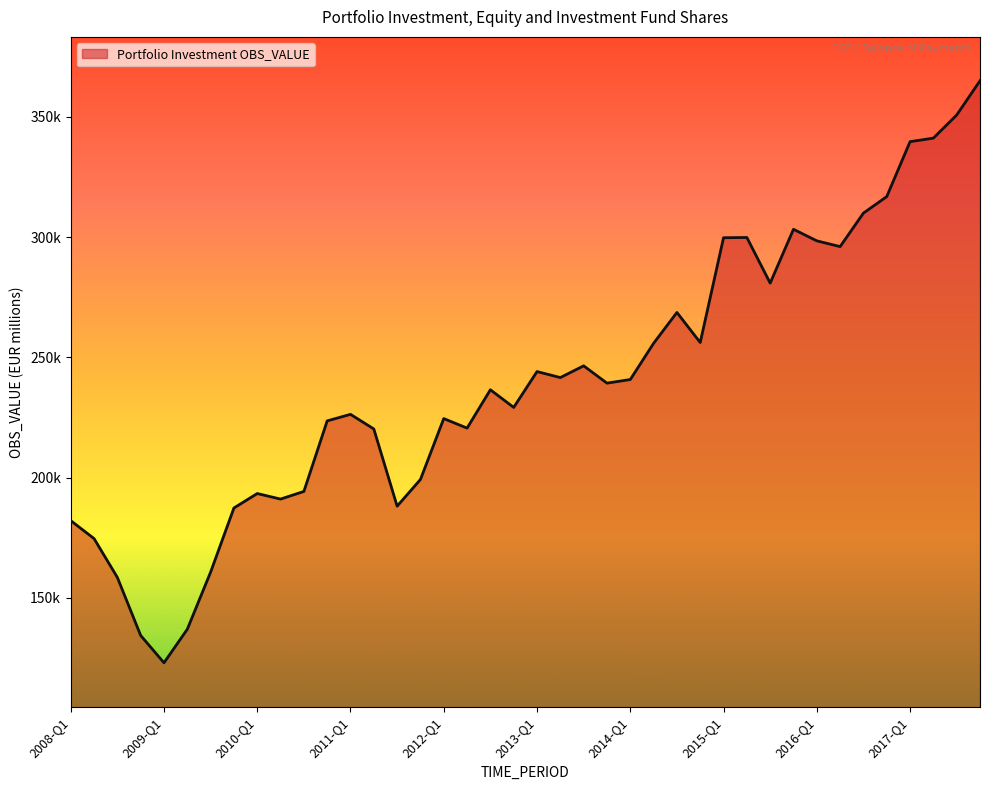

What is the difference between the second highest and second lowest values?

216417.9